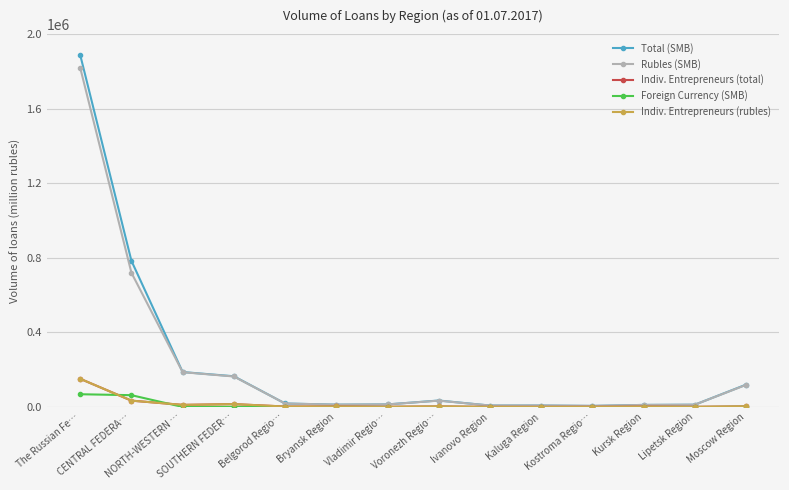

Where is Indiv. Entrepreneurs (total) nearest to the value 76245?

CENTRAL FEDERA…